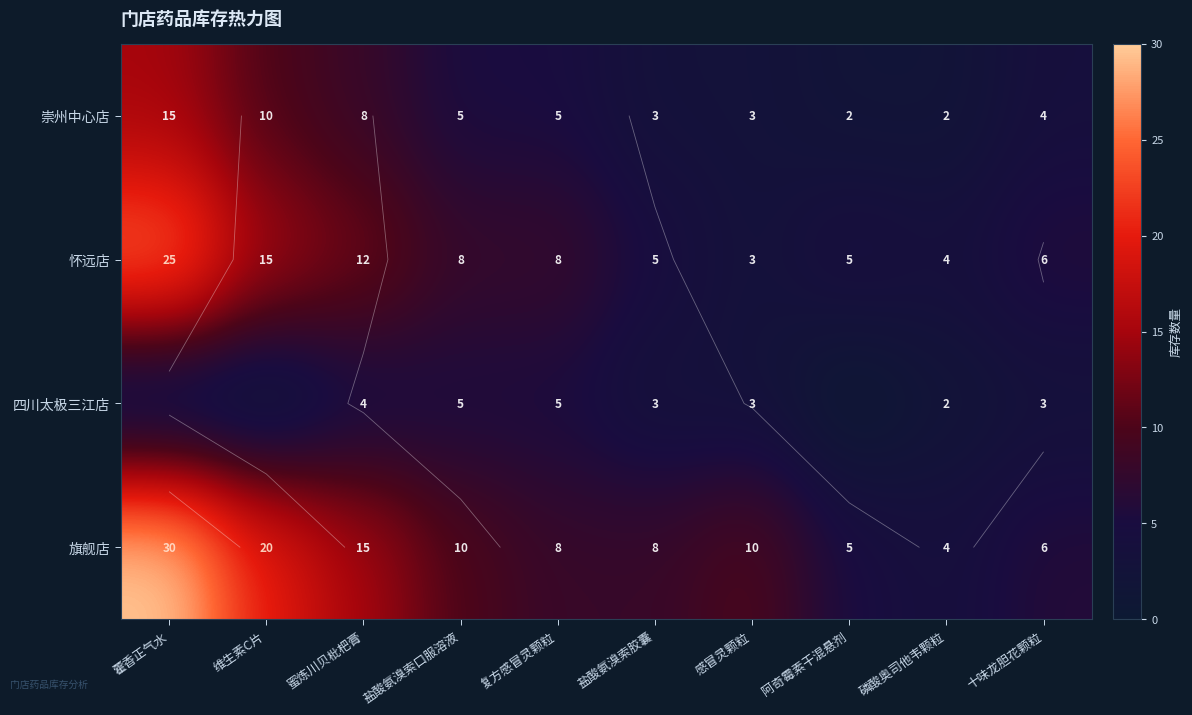

How many distinct data groups are displayed?

4